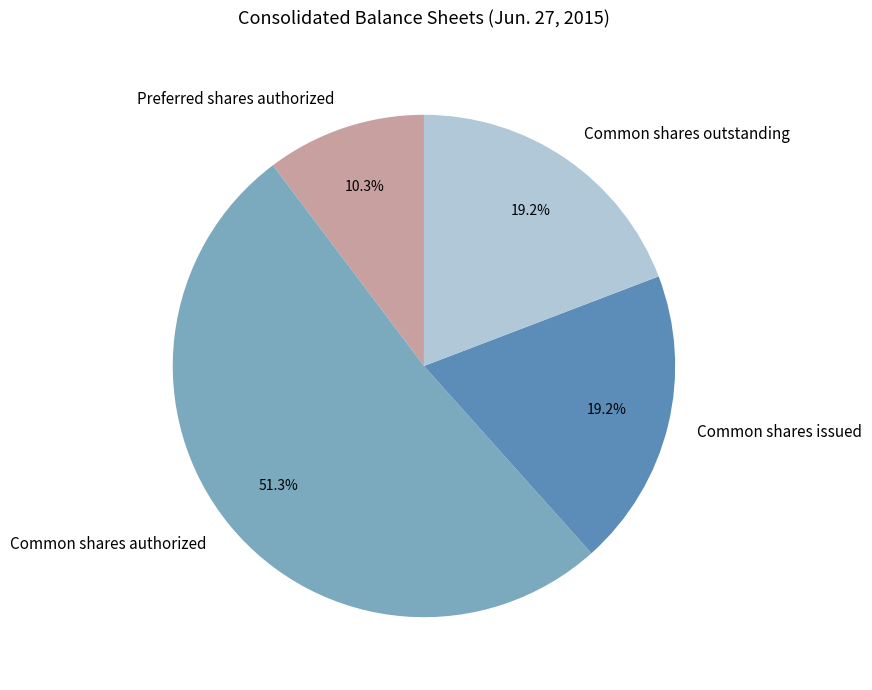

What is the majority slice?

Common shares authorized